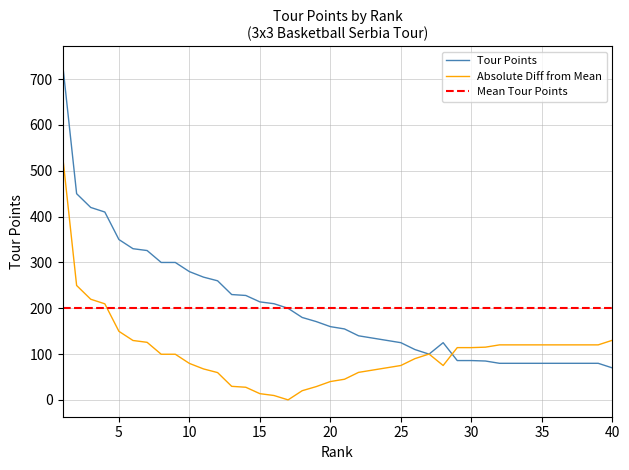

What is the lowest value of the Tour Points series?

70.0